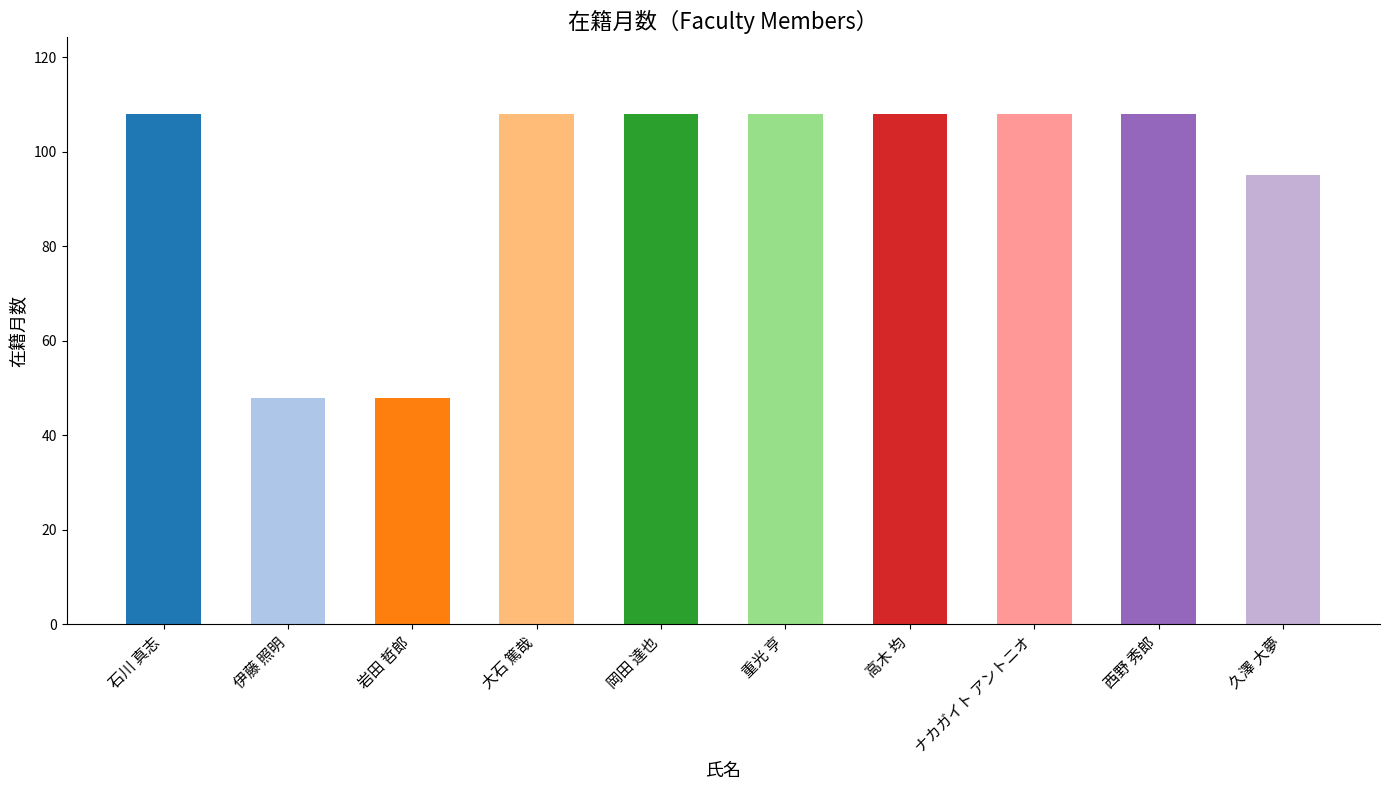

Read the value at 重光 亨, to the nearest 5.

110